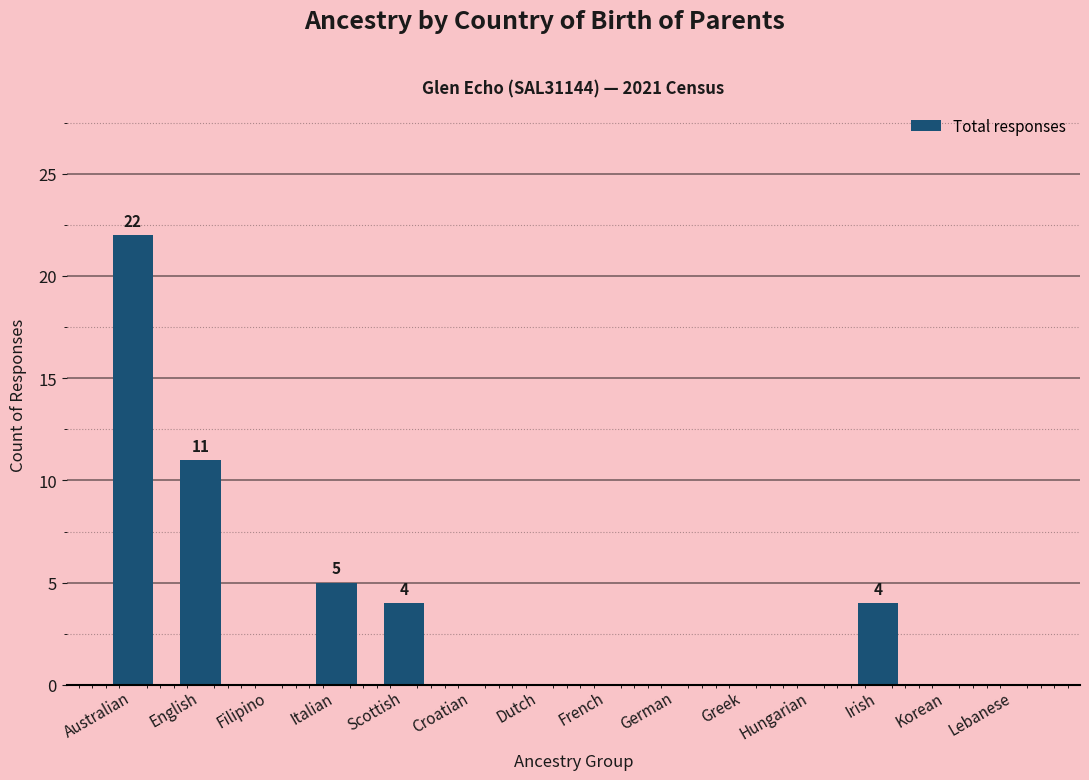

Count the number of data series in this chart.

1